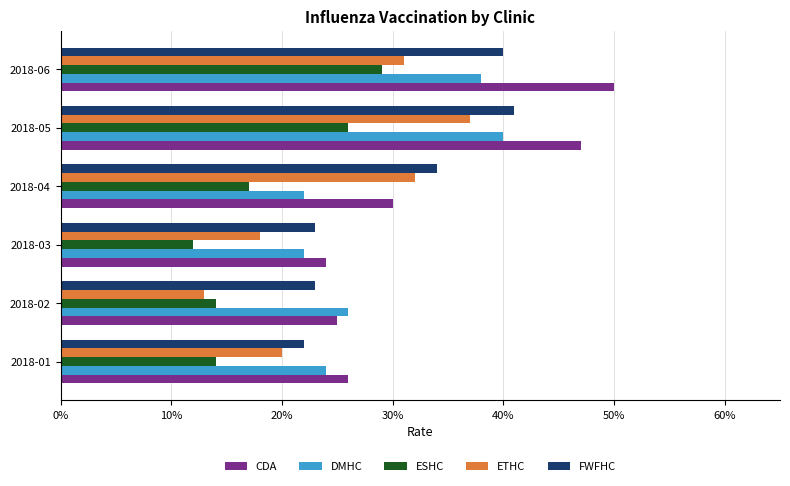

Reading left to right, list all the values displayed in this chart.

CDA: 0.3	0.2	0.2	0.3	0.5	0.5
DMHC: 0.2	0.3	0.2	0.2	0.4	0.4
ESHC: 0.1	0.1	0.1	0.2	0.3	0.3
ETHC: 0.2	0.1	0.2	0.3	0.4	0.3
FWFHC: 0.2	0.2	0.2	0.3	0.4	0.4